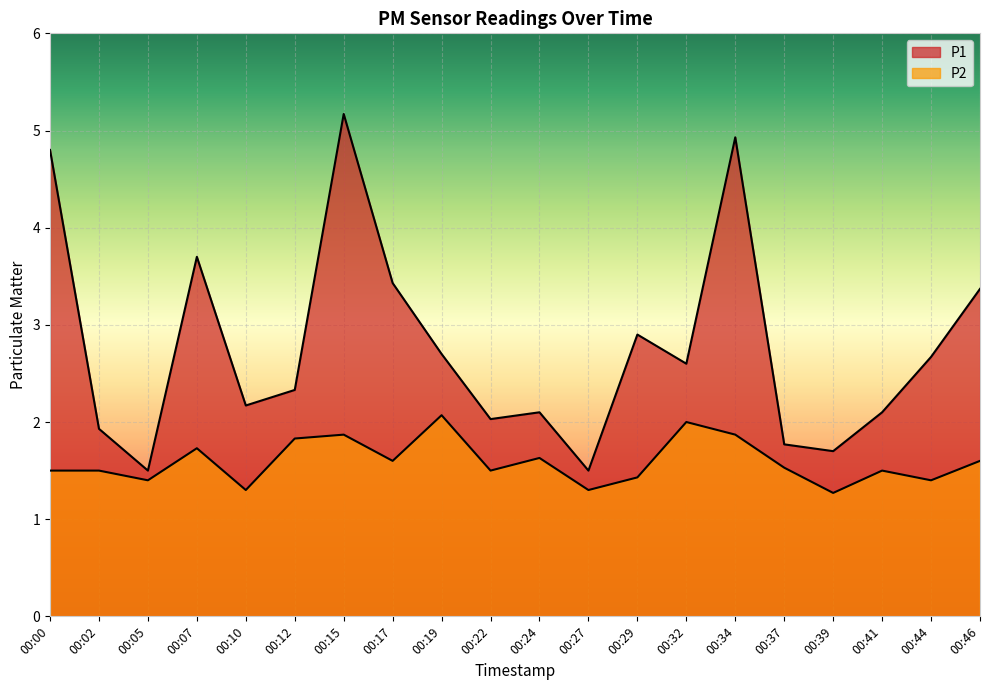

Is it true that P1 equals 7.6 at 00:15?

False